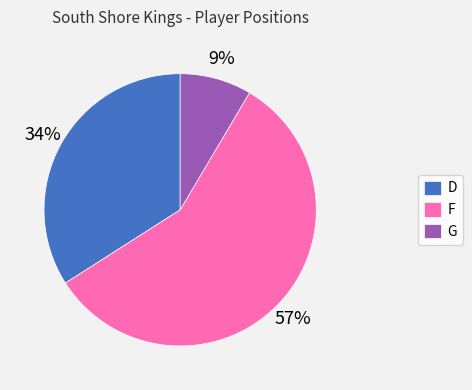

Rank the categories by value from lowest to highest.

G, D, F